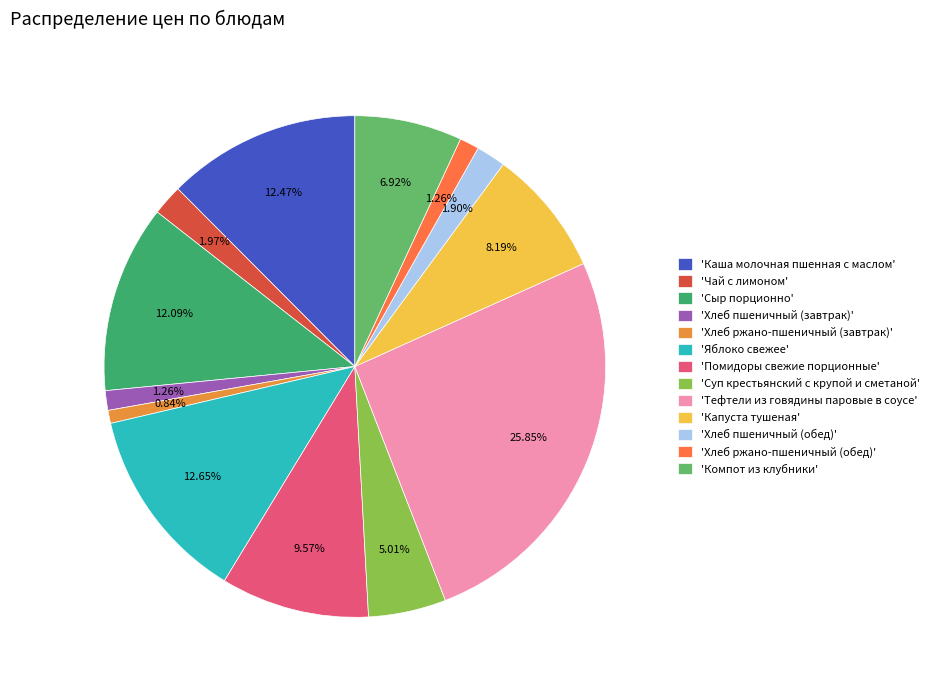

Which category has the biggest portion of the pie?

'Тефтели из говядины паровые в соусе'